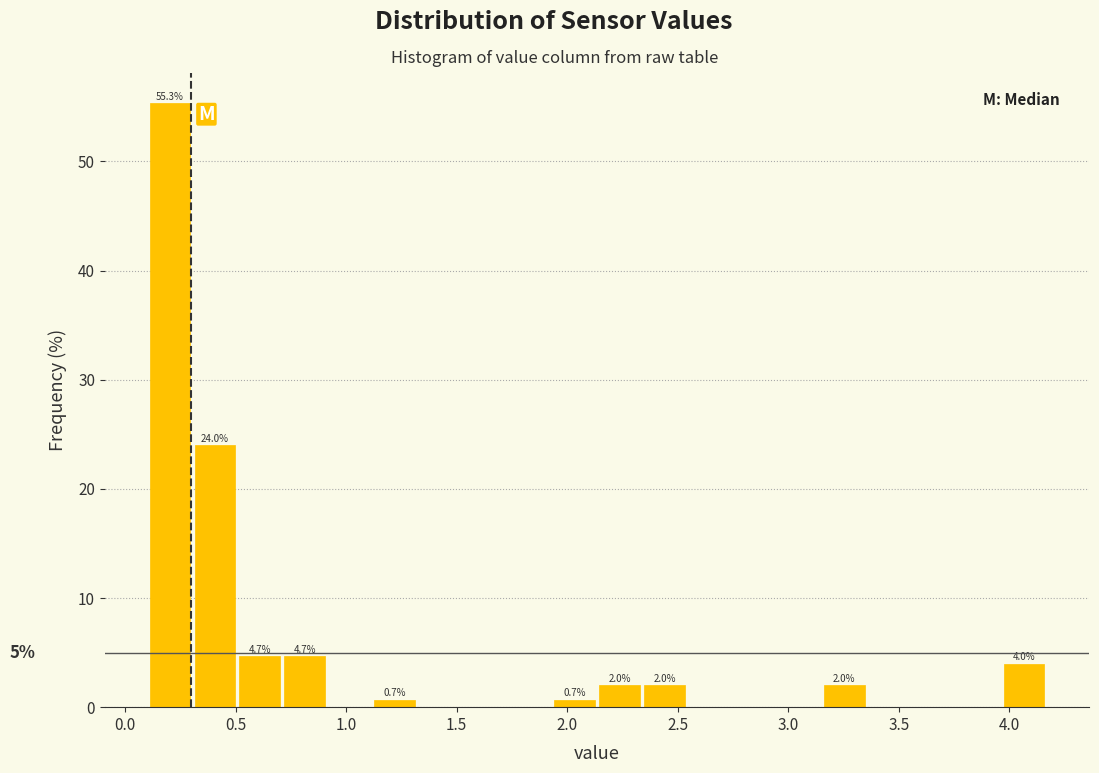

Over which range of the x-axis is the bar tallest?

0.10 to 0.30